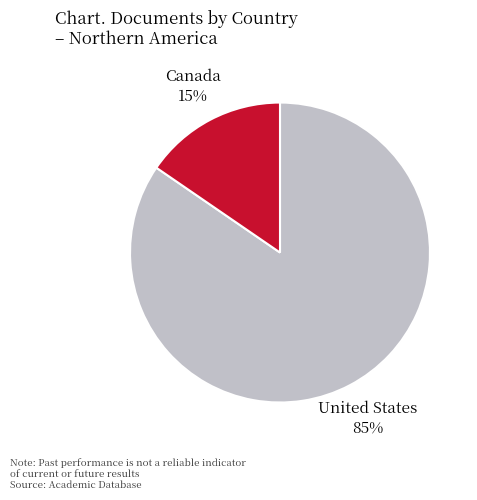

Does any single category account for the majority?

Yes